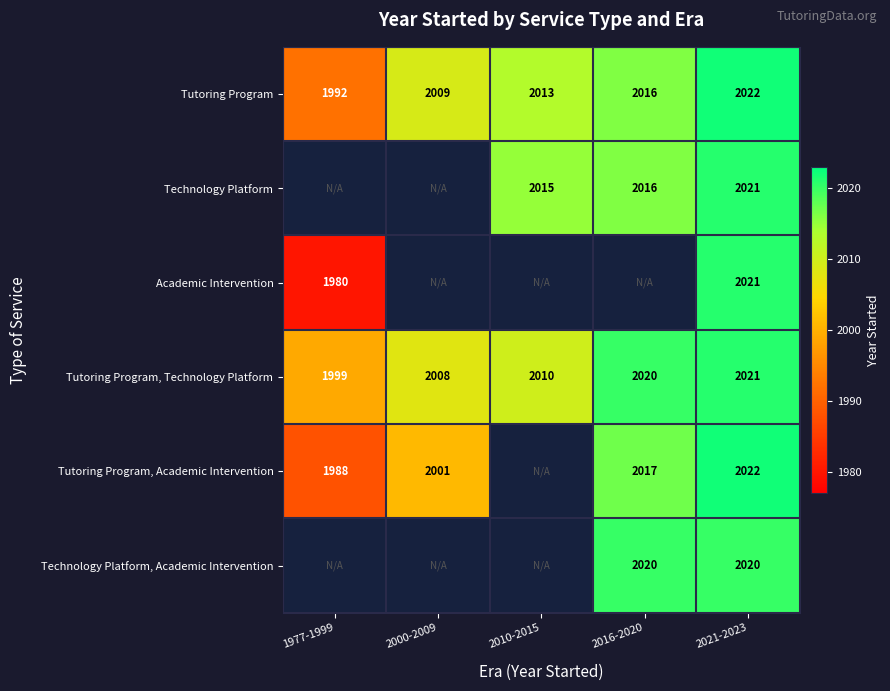

Which category has the highest value across all series?

2021-2023